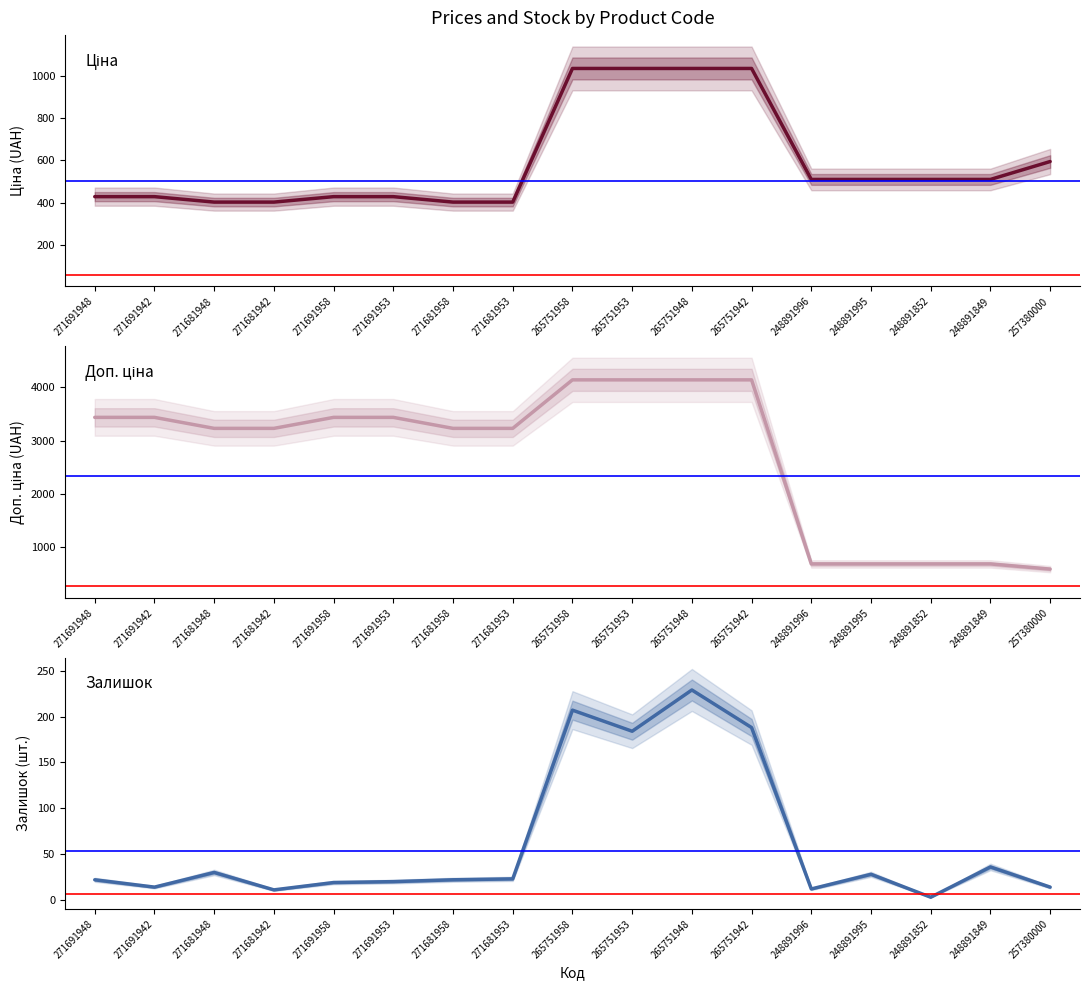

At which label does Ціна first exceed 510?

265751958